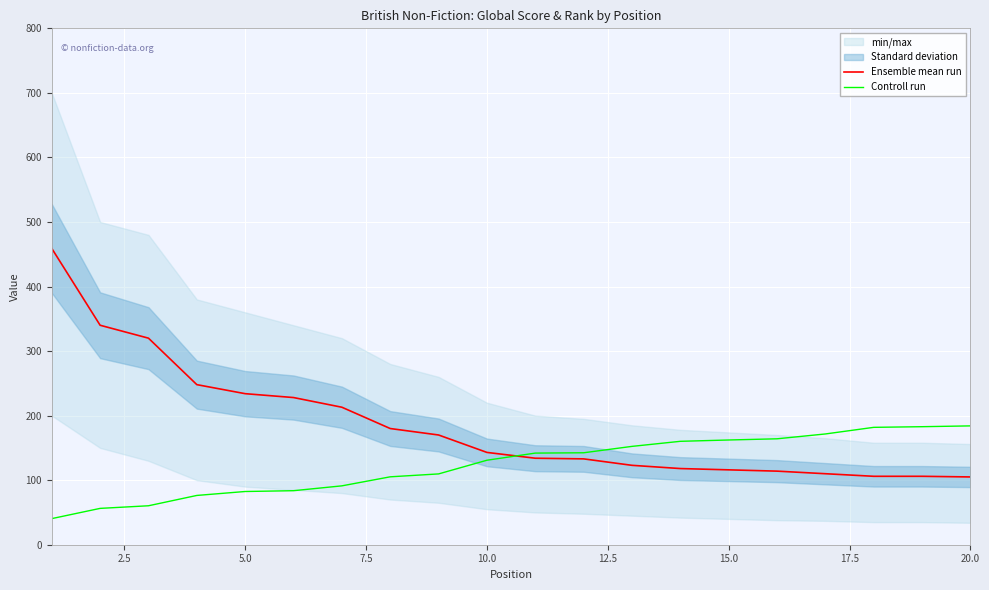

What is the value of the Ensemble mean run point at the 14th from the left?

118.0